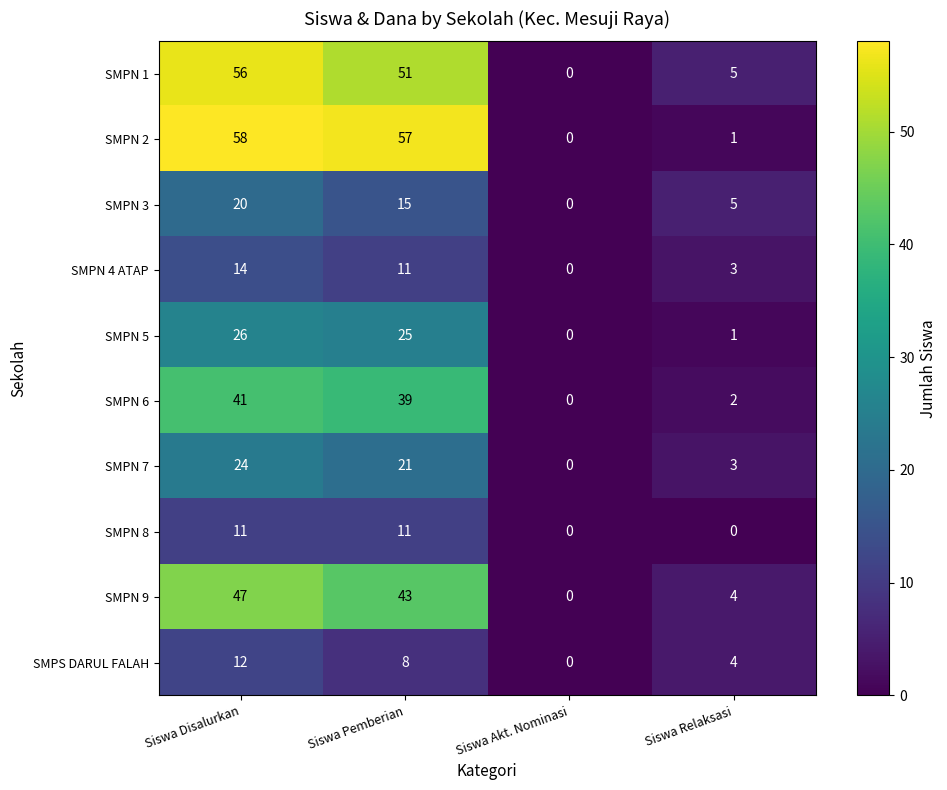

At Siswa Disalurkan, list the series in order from largest to smallest.

SMPN 2, SMPN 1, SMPN 9, SMPN 6, SMPN 5, SMPN 7, SMPN 3, SMPN 4 ATAP, SMPS DARUL FALAH, SMPN 8